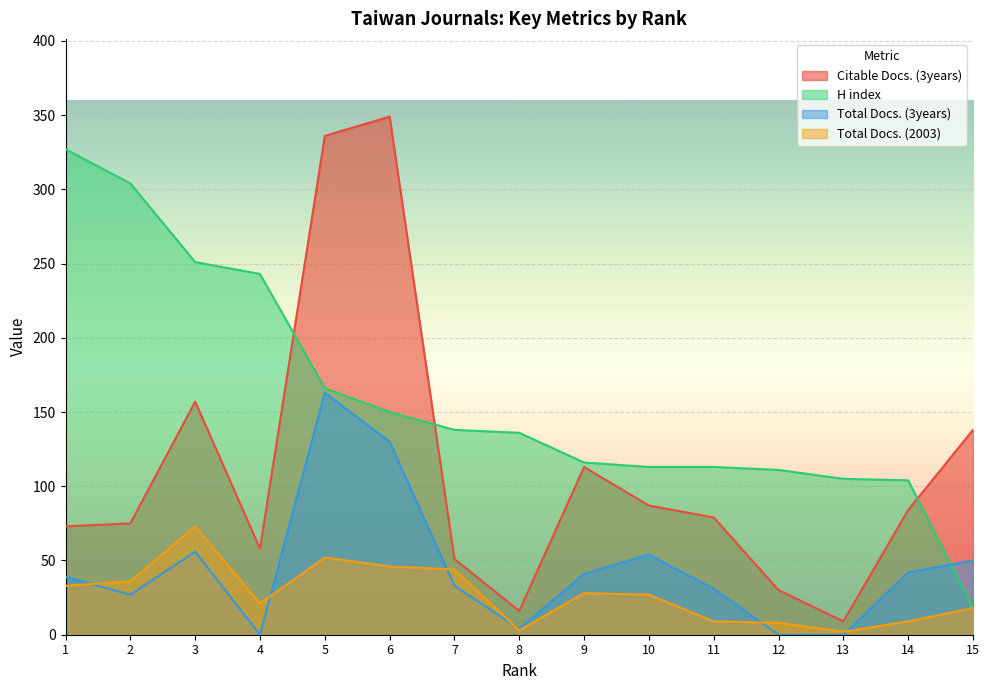

At 15, list the series in order from smallest to largest.

H index, Total Docs. (2003), Total Docs. (3years), Citable Docs. (3years)